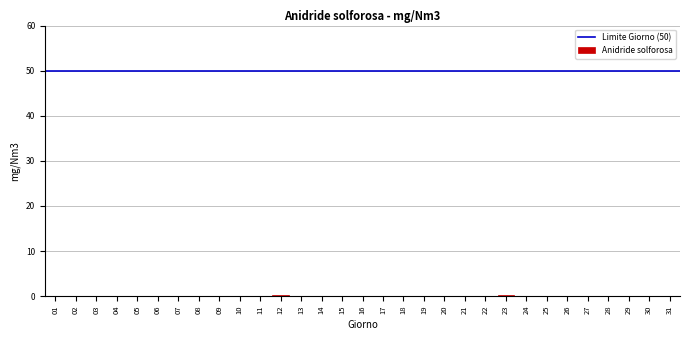

Is it true that the value at 01 is 0.0?

True